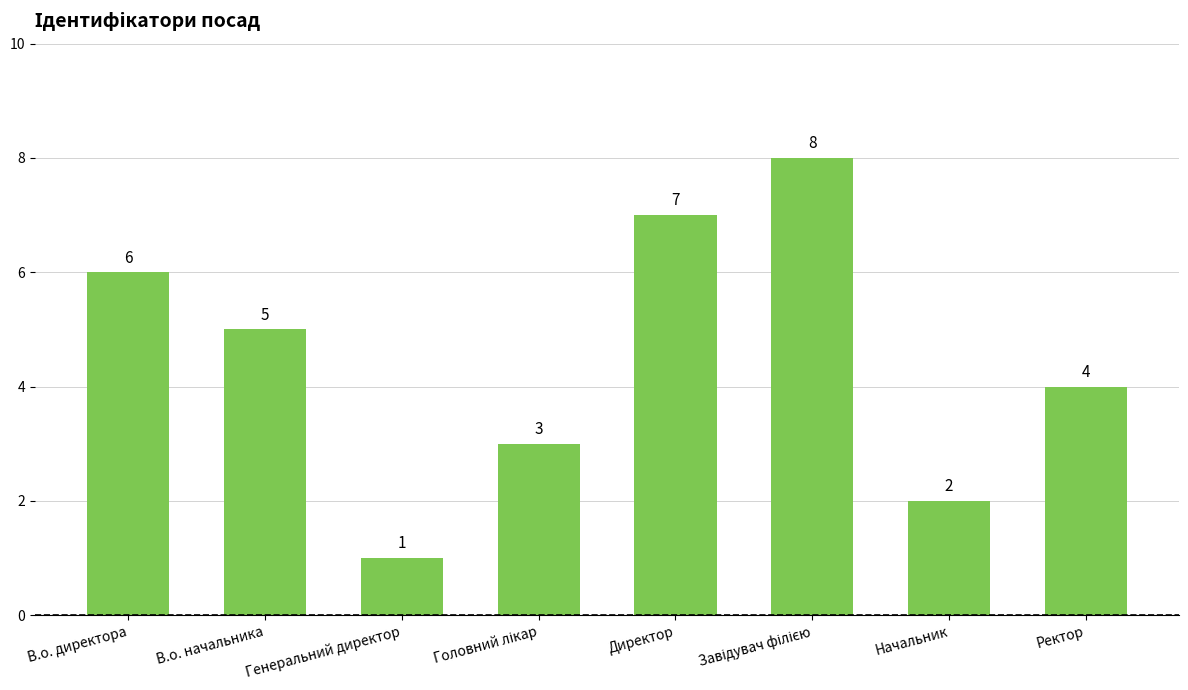

Count the values in the range 3 to 7.

5